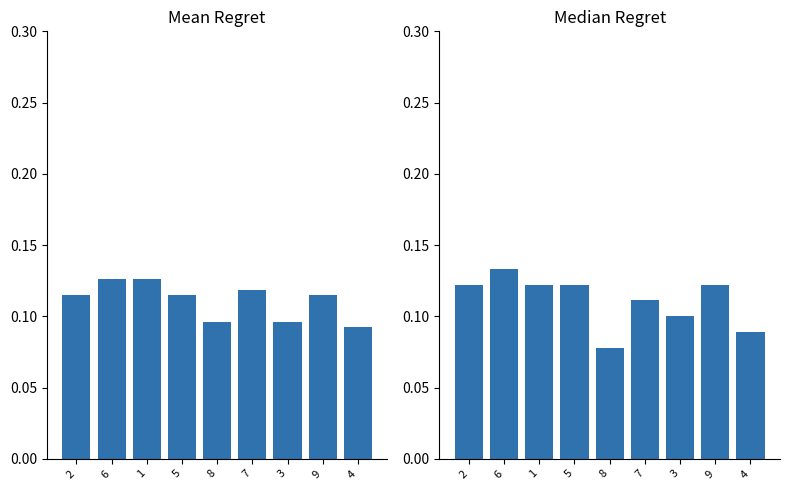

At which category does the chart reach its peak across all series?

6